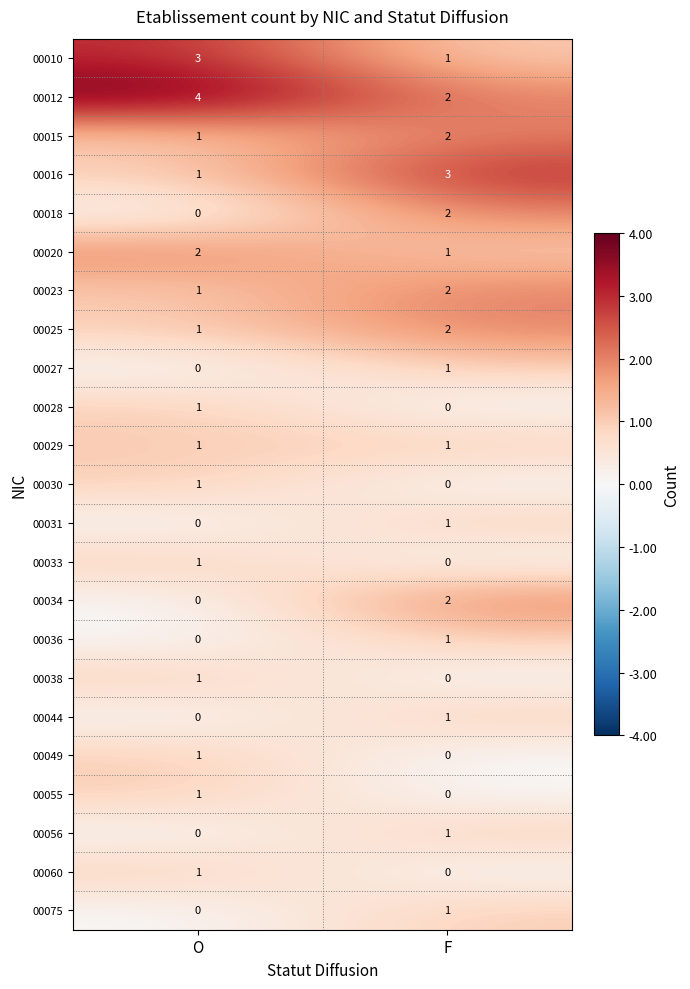

The 00060 series shows 1 at O. True or false?

True